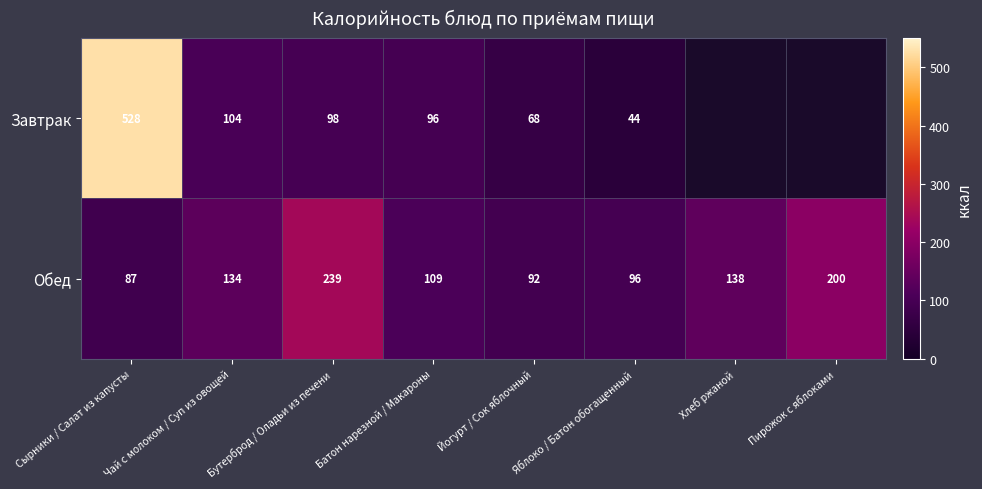

What is the spread (max minus min) of values at Сырники / Салат из капусты?

441